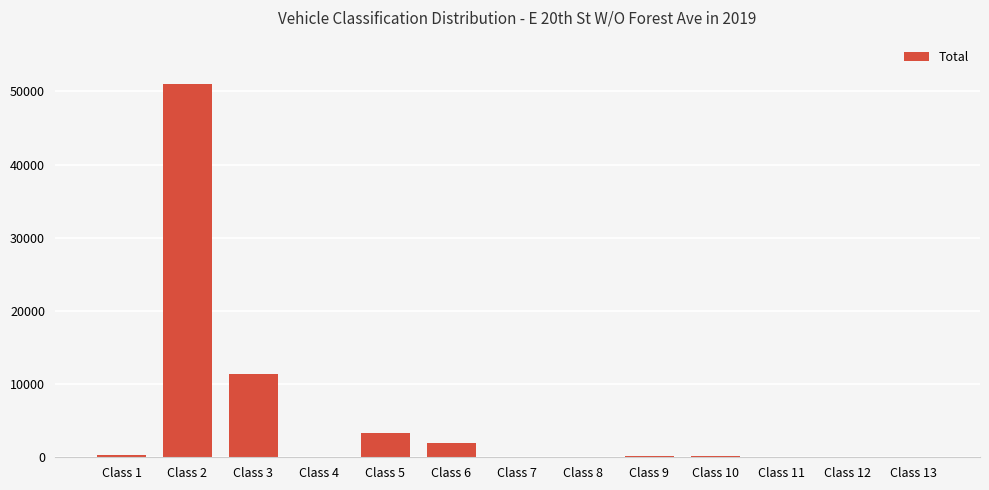

What is the change in value from Class 4 to Class 11?

-16